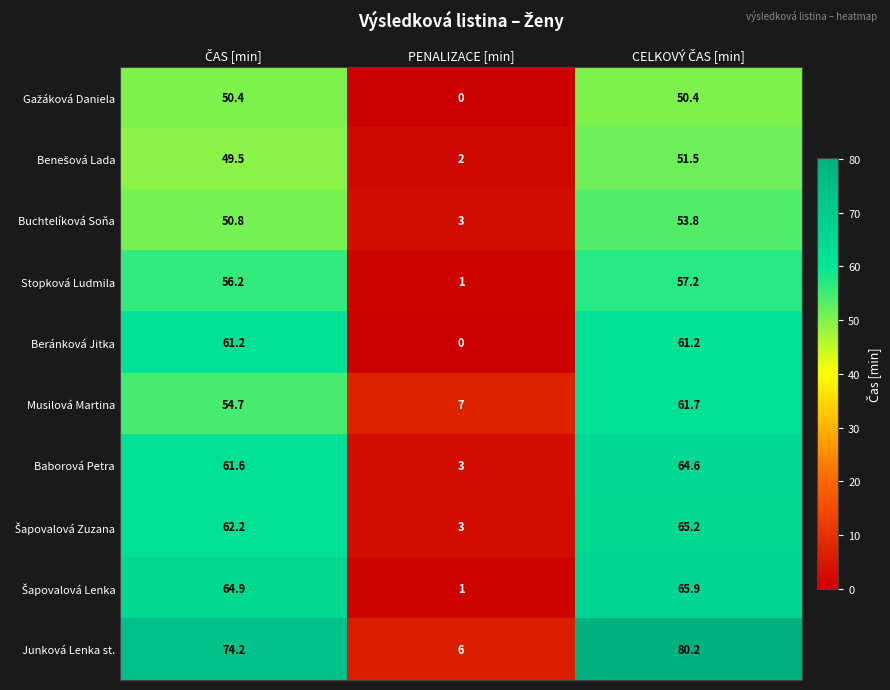

Which series has the largest total across all categories?

Junková Lenka st.